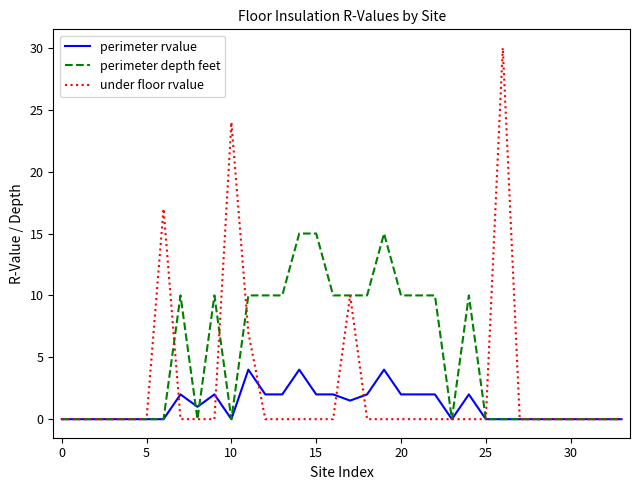

Which series has the widest spread of values?

under floor rvalue